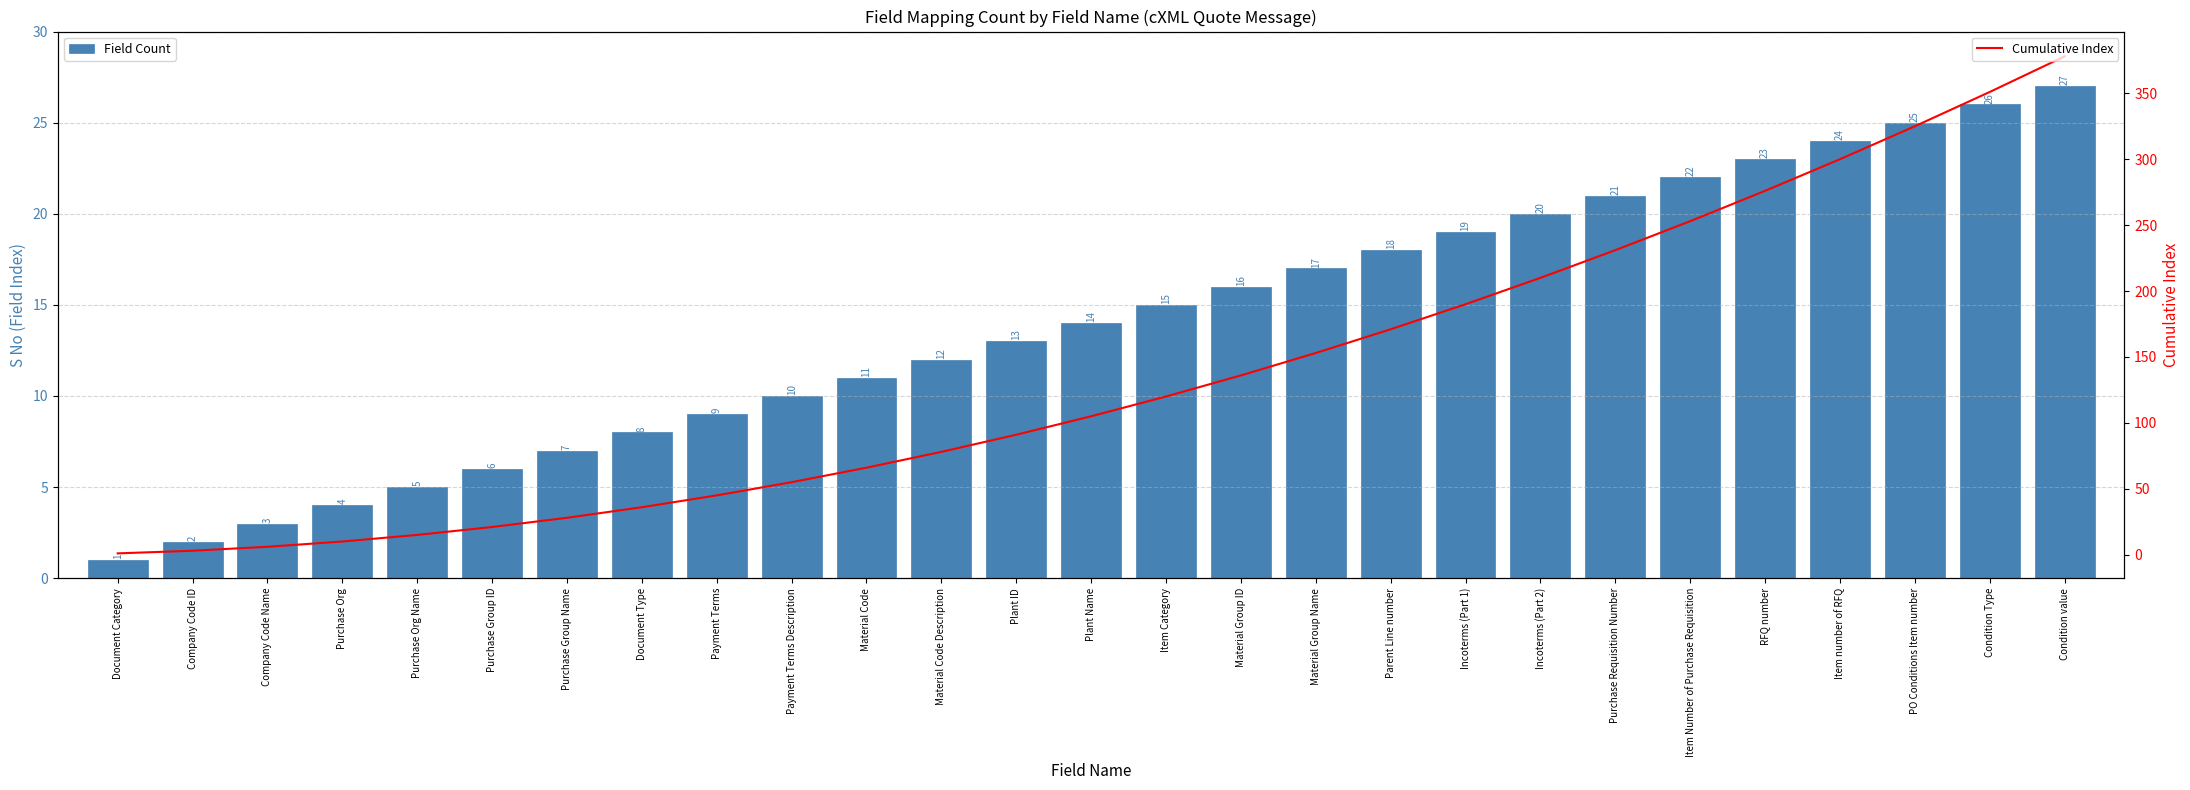

Reading left to right, what are all the values shown in this chart?

Field Count: Document Category=1	Company Code ID=2	Company Code Name=3	Purchase Org=4	Purchase Org Name=5	Purchase Group ID=6	Purchase Group Name=7	Document Type=8	Payment Terms=9	Payment Terms Description=10	Material Code=11	Material Code Description=12	Plant ID=13	Plant Name=14	Item Category=15	Material Group ID=16	Material Group Name=17	Parent Line number=18	Incoterms (Part 1)=19	Incoterms (Part 2)=20	Purchase Requisition Number=21	Item Number of Purchase Requisition=22	RFQ number=23	Item number of RFQ=24	PO Conditions Item number=25	Condition Type=26	Condition value=27
Cumulative Index: Document Category=1	Company Code ID=3	Company Code Name=6	Purchase Org=10	Purchase Org Name=15	Purchase Group ID=21	Purchase Group Name=28	Document Type=36	Payment Terms=45	Payment Terms Description=55	Material Code=66	Material Code Description=78	Plant ID=91	Plant Name=105	Item Category=120	Material Group ID=136	Material Group Name=153	Parent Line number=171	Incoterms (Part 1)=190	Incoterms (Part 2)=210	Purchase Requisition Number=231	Item Number of Purchase Requisition=253	RFQ number=276	Item number of RFQ=300	PO Conditions Item number=325	Condition Type=351	Condition value=378